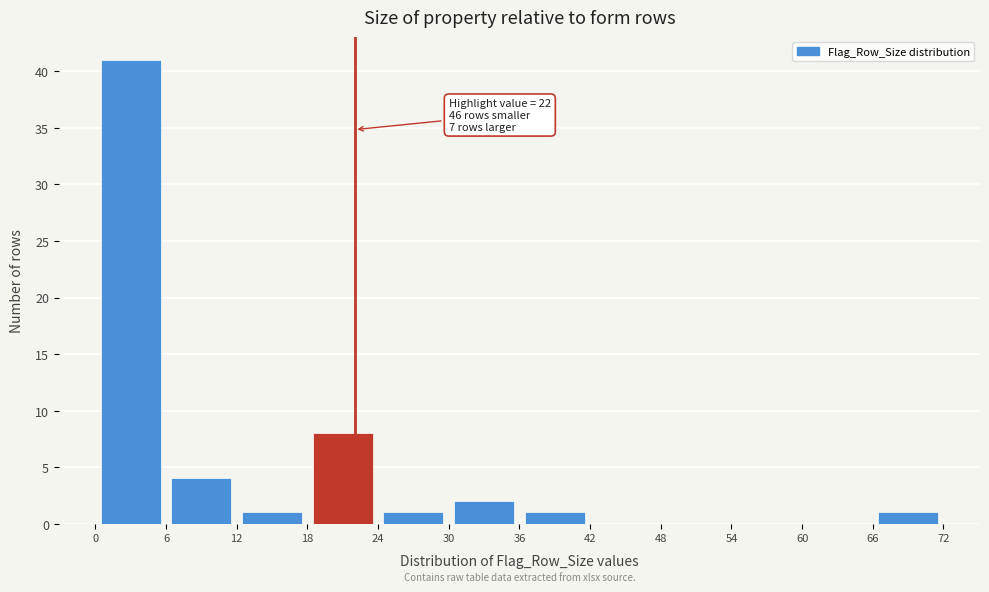

Which range on the x-axis has the tallest bar?

0 to 6